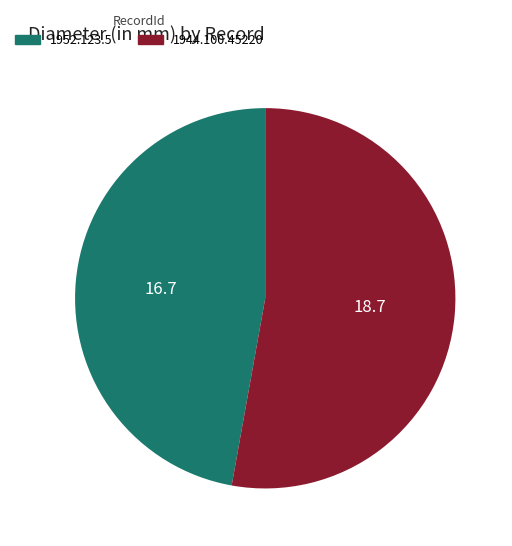

Approximately how many times larger is the value at 1952.123.5 compared to 1944.100.45220?

0.9